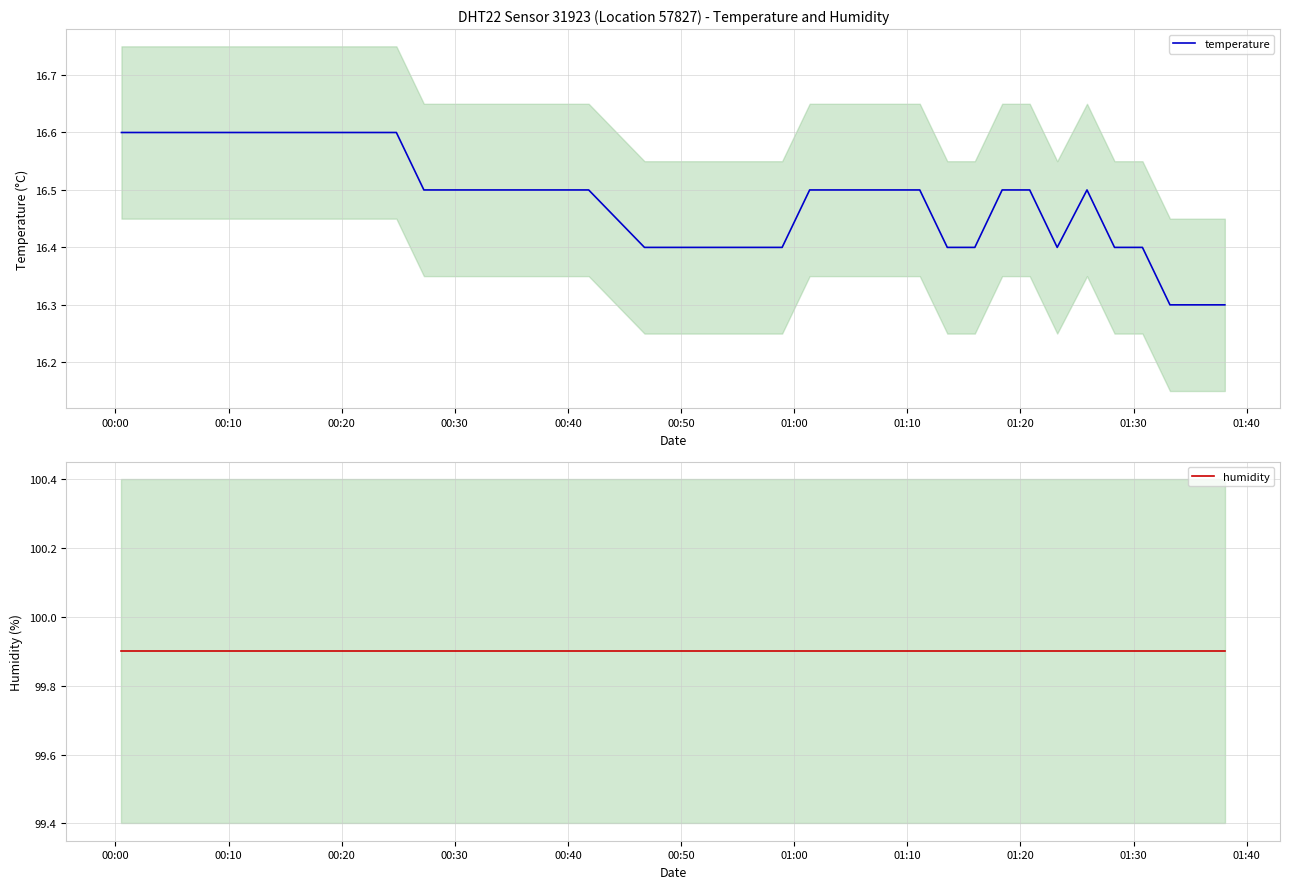

Is this an area chart (filled region under the line)?

No